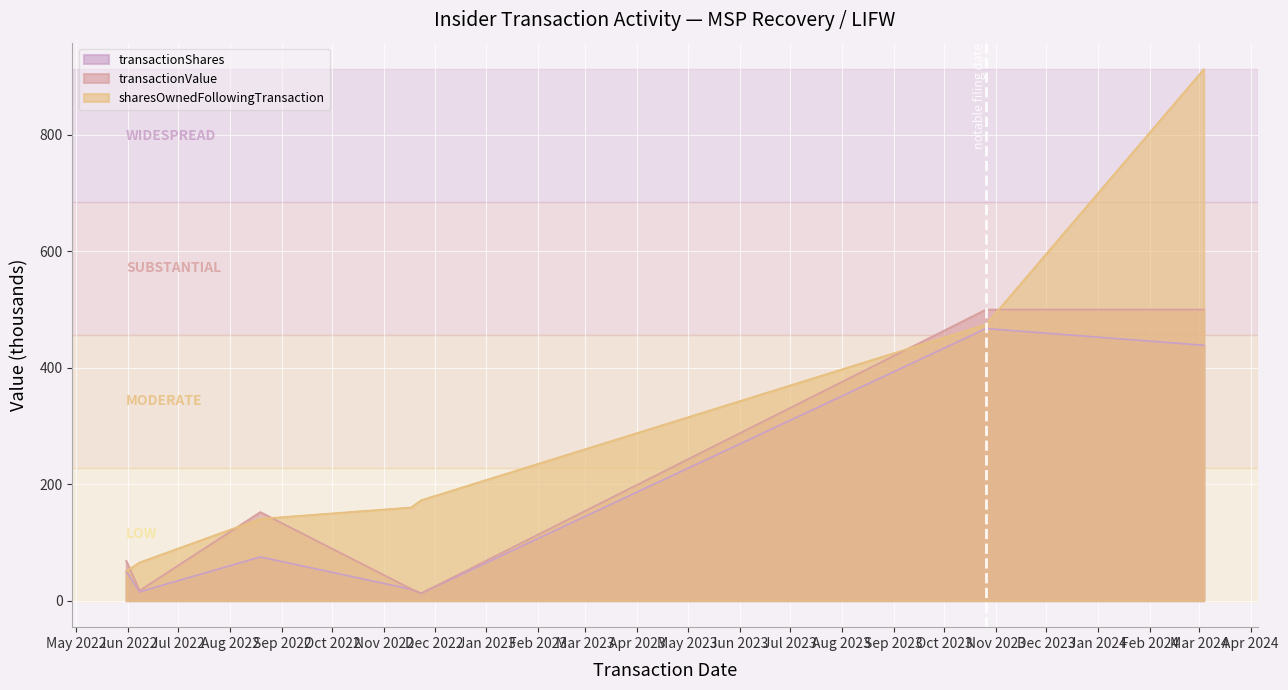

At which label does transactionValue first exceed 68?

2022-05-31